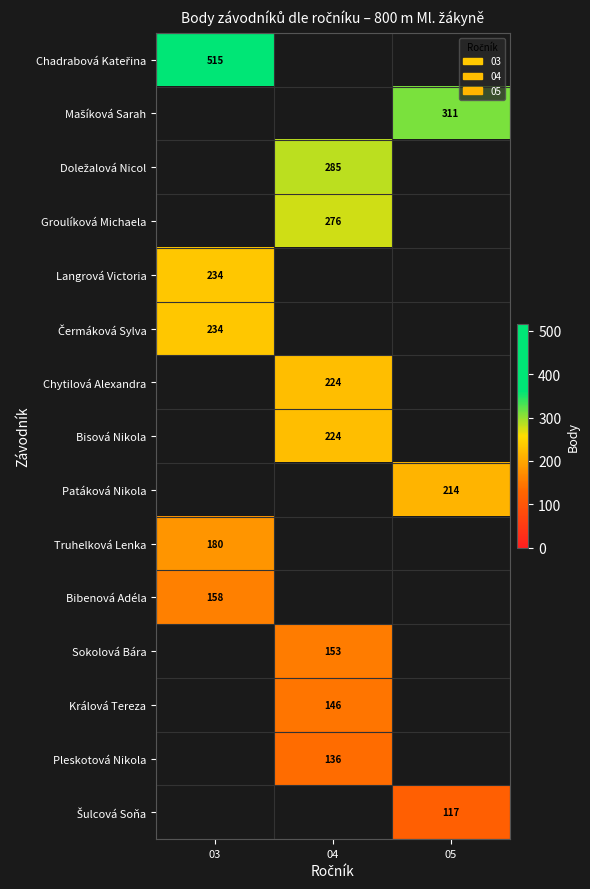

The Patáková Nikola series shows 326 at 05. True or false?

False